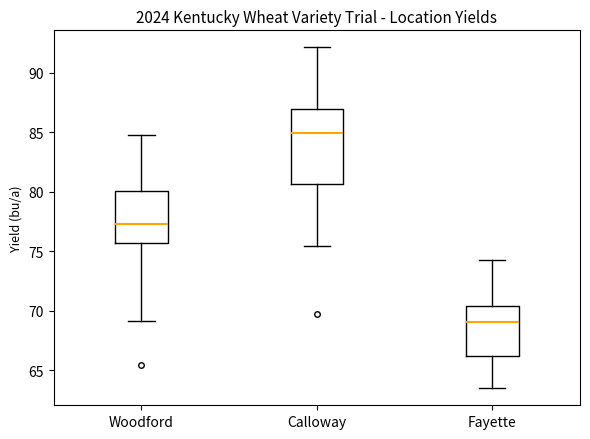

Where does the lower whisker of the box for Fayette end on the y-axis? The values are not printed on the chart, so give them approximately, as read against the axis.

63.5